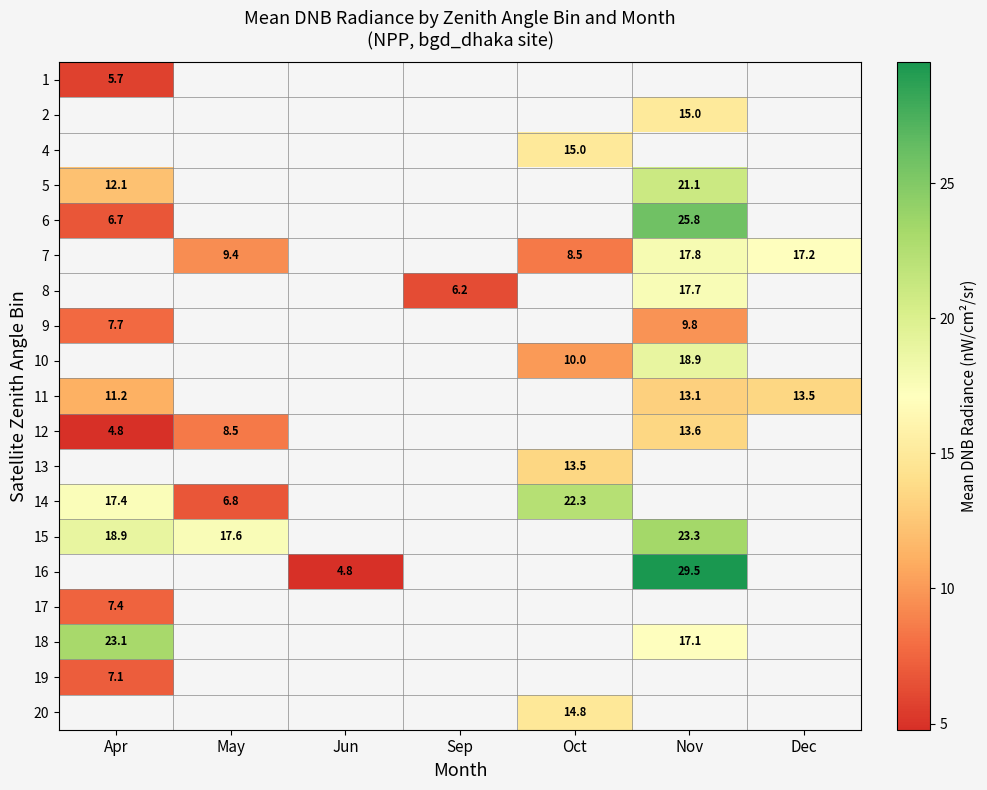

At which label is 1 closest to 5?

Apr